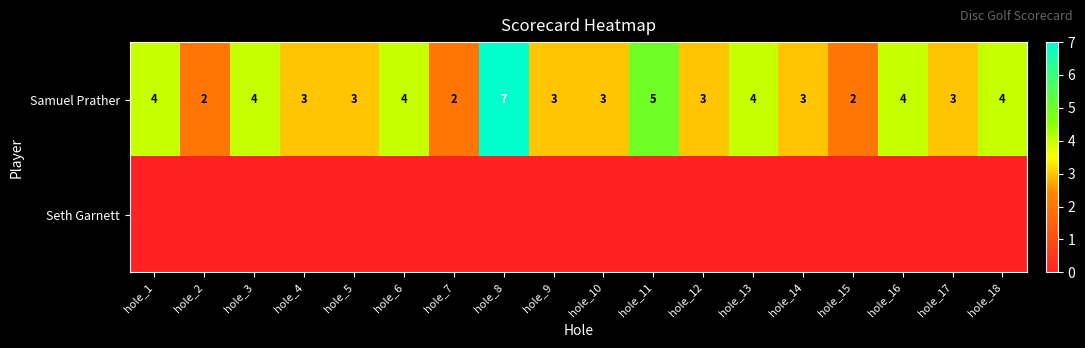

Where does the Samuel Prather series first go above 3?

hole_1